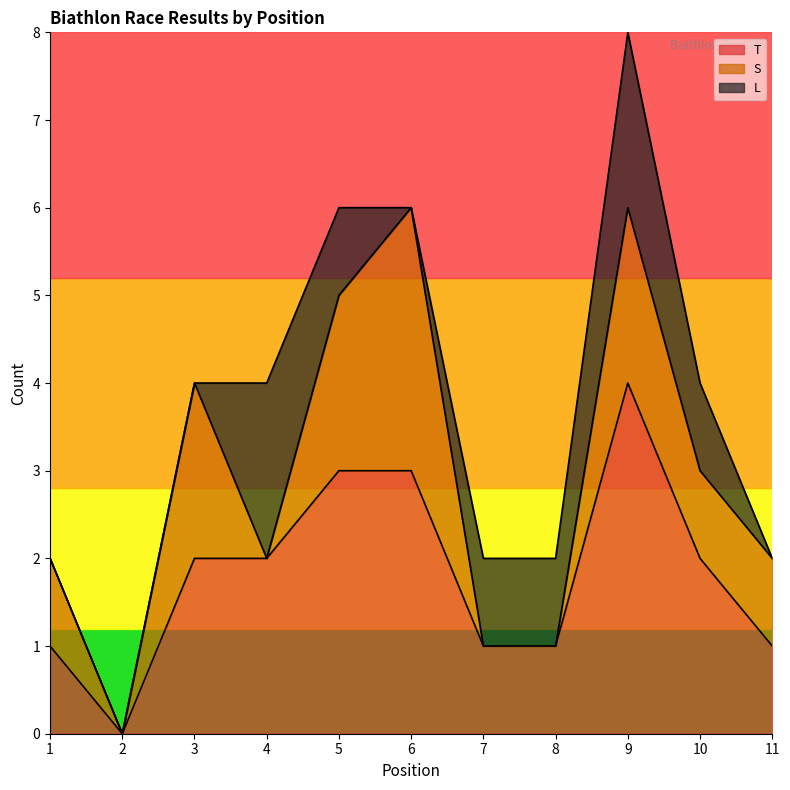

Is it true that S equals 0 at 4?

True